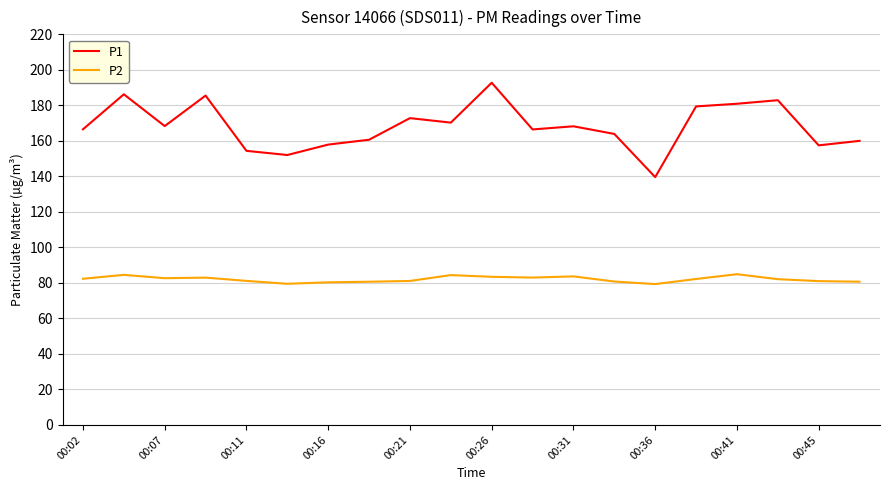

Which series has the largest total across all categories?

P1